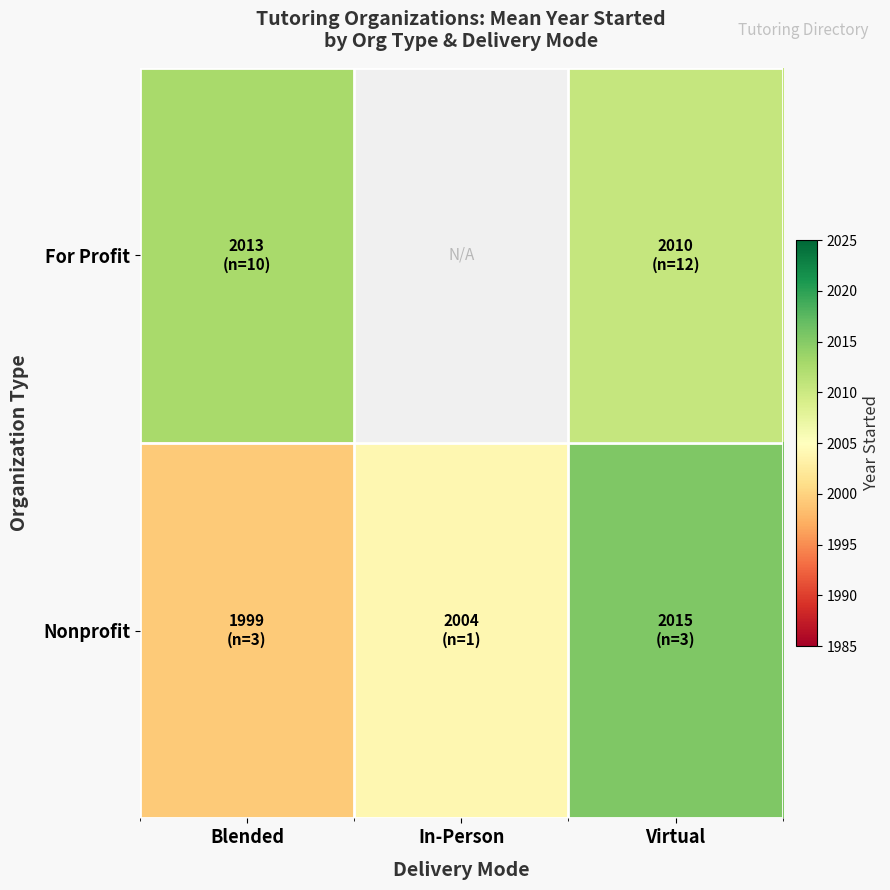

How many series are shown in this chart?

2